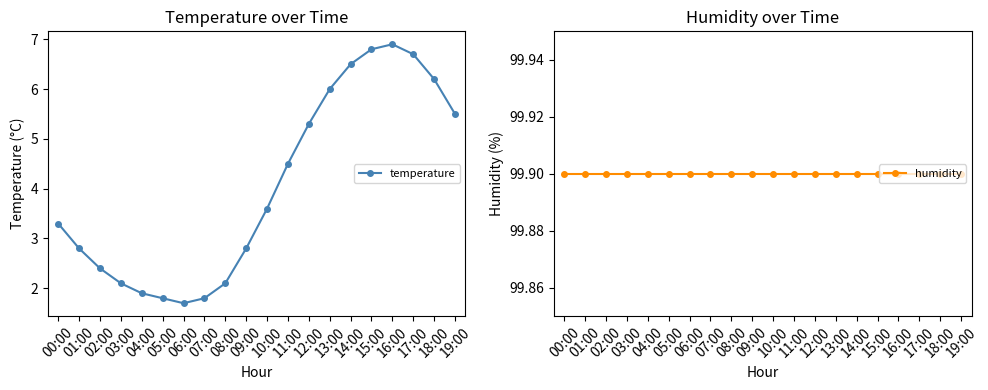

What are all the series names shown in the legend?

temperature, humidity